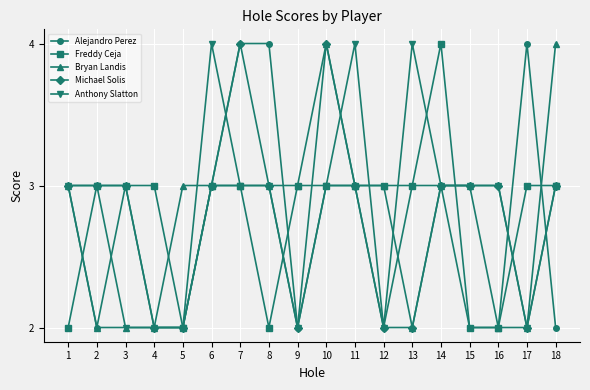

What is the sum of the Anthony Slatton values at 13 and 7?

7